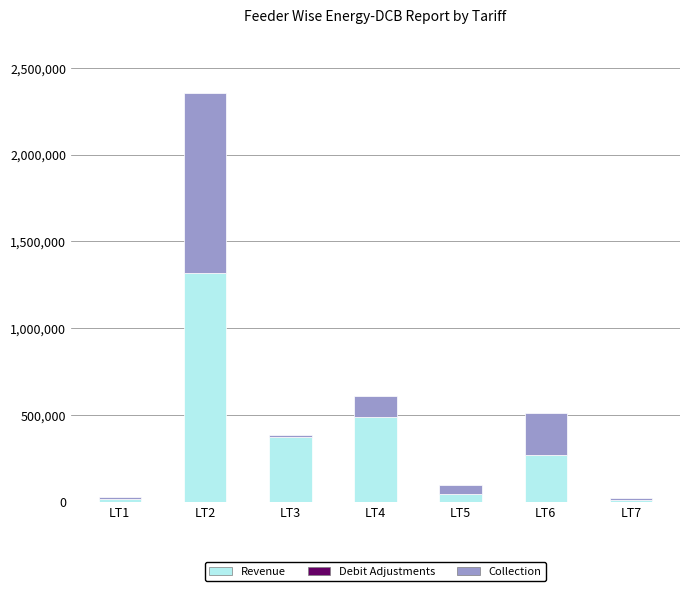

What is the highest value of the Revenue series?

1316306.6